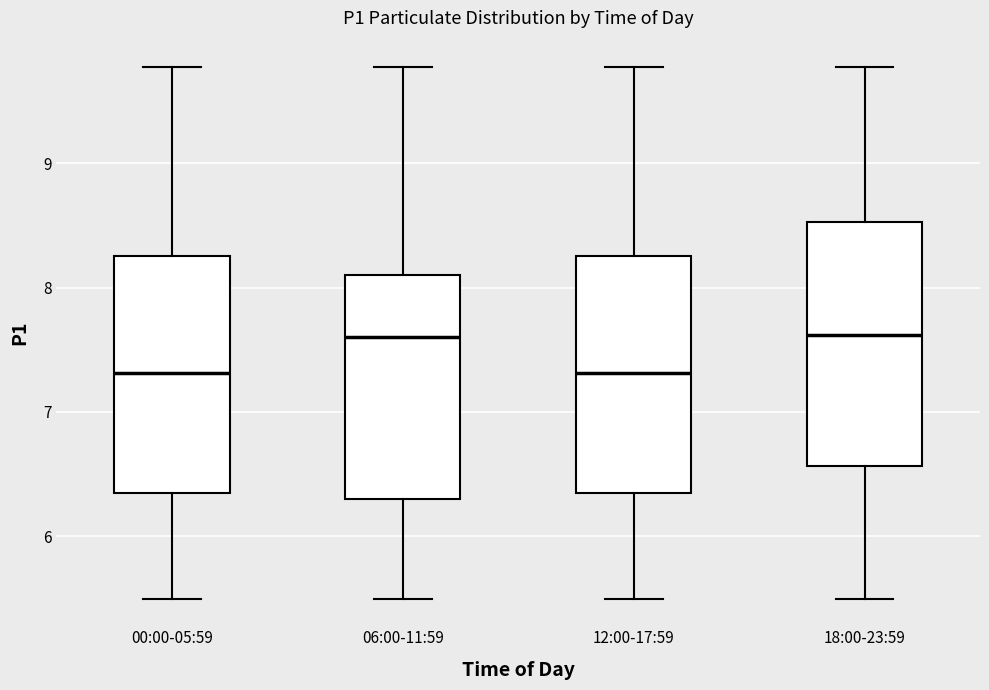

Reading left to right, read every box against the y-axis: the position of its median line, the range the box covers, and the ends of its whiskers. The values are not printed on the chart, so give them approximately, as read against the axis.

00:00-05:59: median 7.3, box 6.4 to 8.3, whiskers 5.5 to 9.8
06:00-11:59: median 7.6, box 6.3 to 8.1, whiskers 5.5 to 9.8
12:00-17:59: median 7.3, box 6.4 to 8.3, whiskers 5.5 to 9.8
18:00-23:59: median 7.6, box 6.6 to 8.5, whiskers 5.5 to 9.8